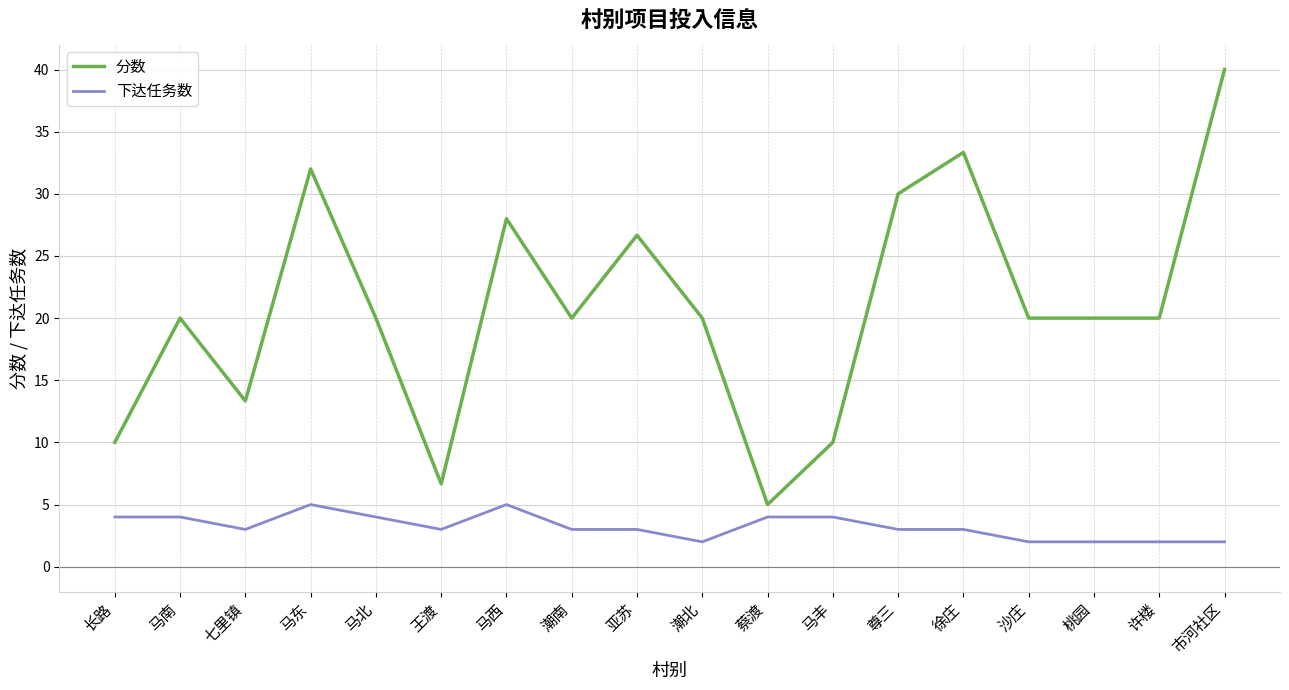

What is the spread (max minus min) of values at 马南?

16.0